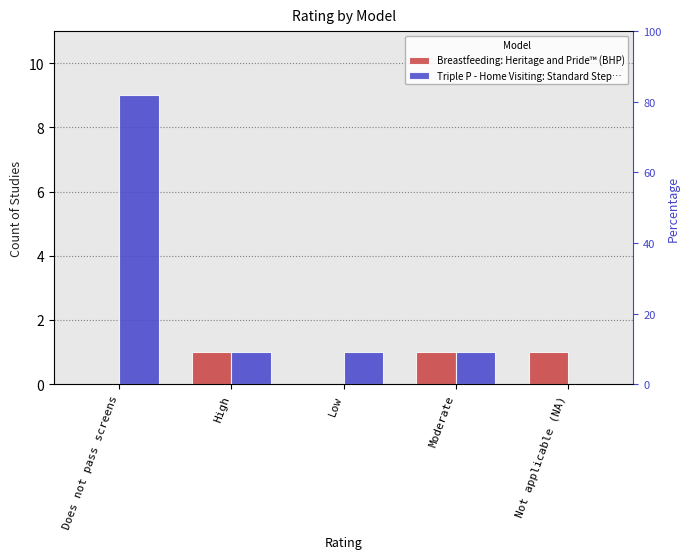

Reading left to right, extract all data points from this chart.

Breastfeeding: Heritage and Pride™ (BHP): 0	1	0	1	1
Triple P - Home Visiting: Standard Step…: 9	1	1	1	0